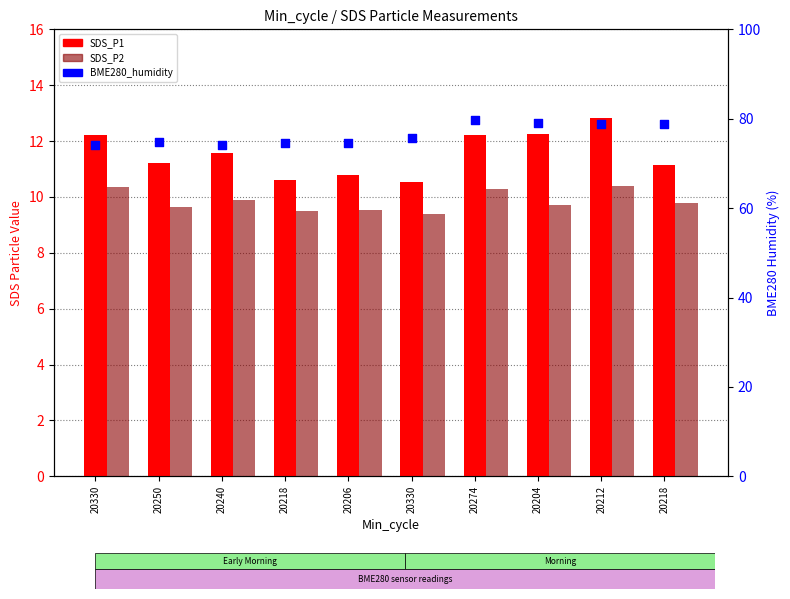

Which series contains the highest Y value?

BME280_humidity